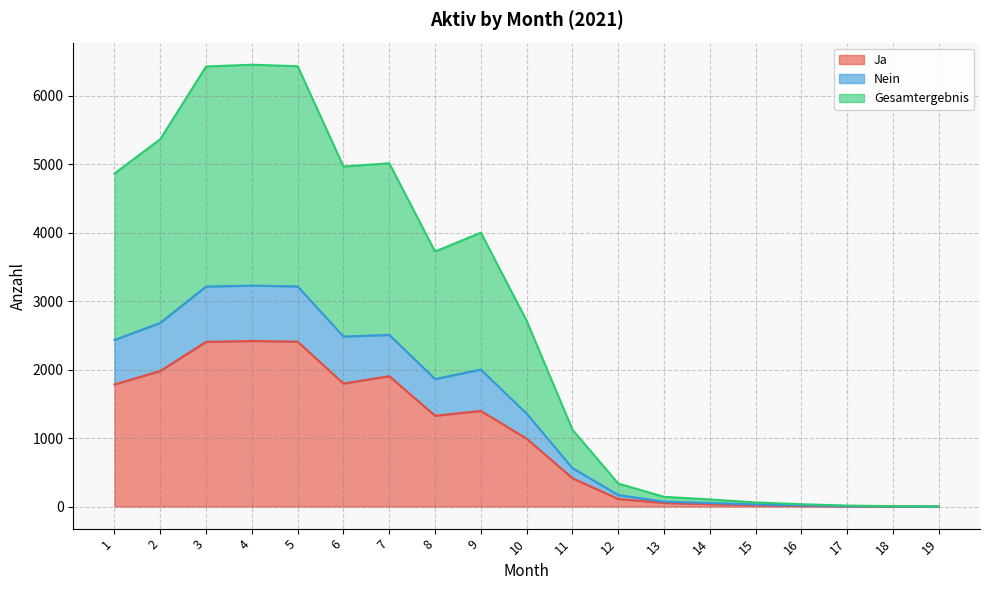

What is the total value across all series at 7?

5016